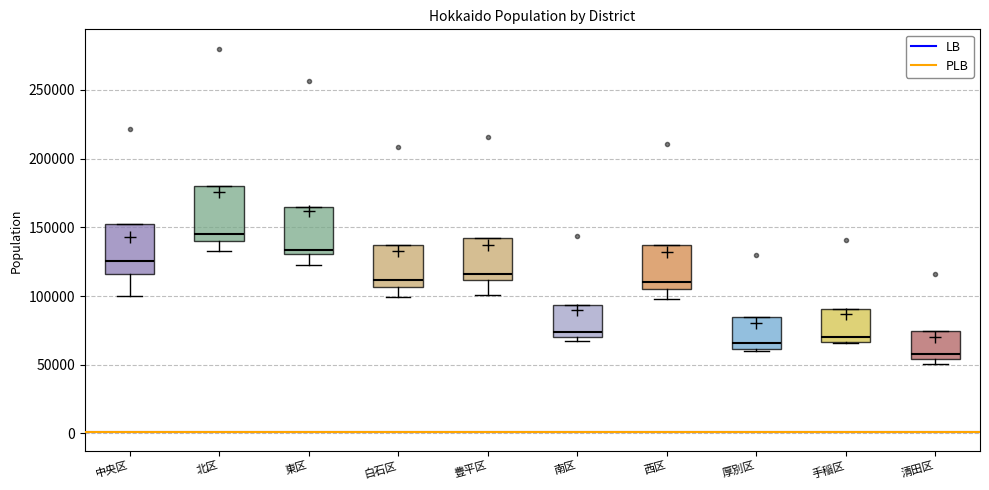

Reading left to right, transcribe this box plot: for each box, give where its median line is, the range the box spans, and where its two whiskers end, as read against the y-axis. The values are not printed on the chart, so give them approximately, as read against the axis.

中央区: median 125000, box 115000 to 150000, whiskers 100000 to 150000
北区: median 145000, box 140000 to 180000, whiskers 135000 to 180000
東区: median 135000, box 130000 to 165000, whiskers 120000 to 165000
白石区: median 110000, box 105000 to 135000, whiskers 100000 to 135000
豊平区: median 115000, box 110000 to 140000, whiskers 100000 to 140000
南区: median 75000, box 70000 to 95000, whiskers 65000 to 95000
西区: median 110000, box 105000 to 135000, whiskers 100000 to 135000
厚別区: median 65000, box 60000 to 85000, whiskers 60000 to 85000
手稲区: median 70000, box 65000 to 90000, whiskers 65000 to 90000
清田区: median 60000, box 55000 to 75000, whiskers 50000 to 75000